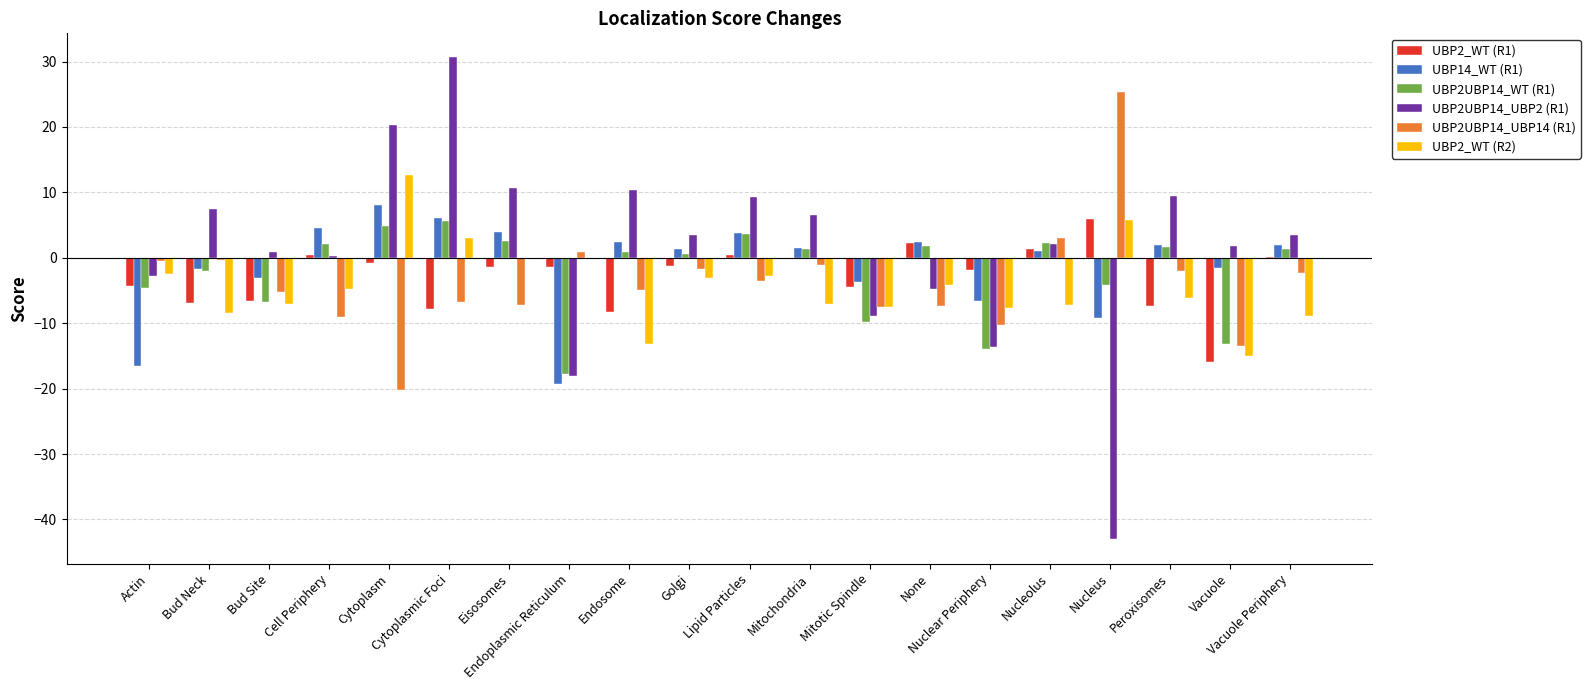

What is the greatest value displayed?

30.6